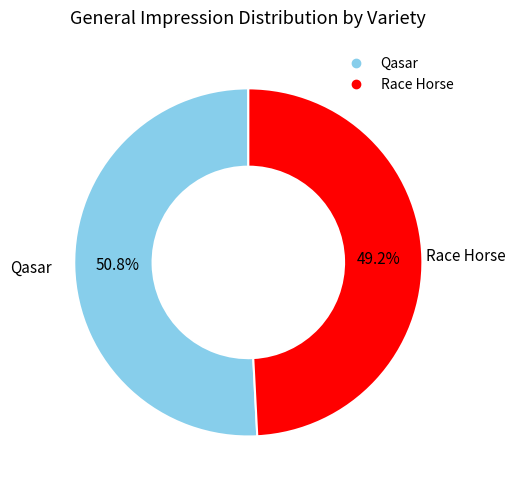

Rank the categories by value from highest to lowest.

Qasar, Race Horse